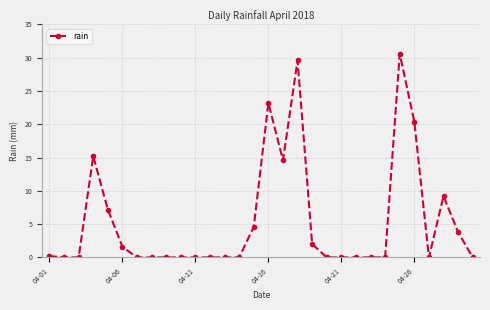

What is the difference between the maximum and minimum values?

30.6